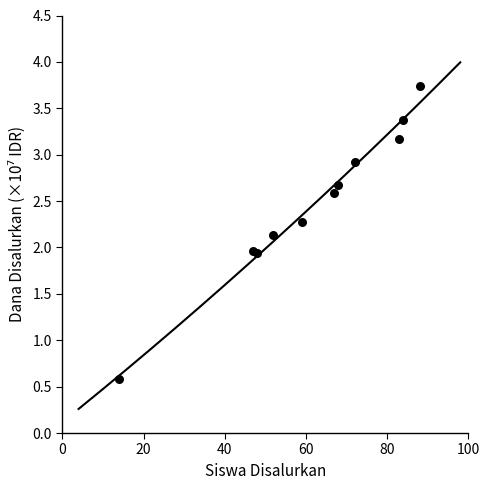

What is the average Y value?

2.5